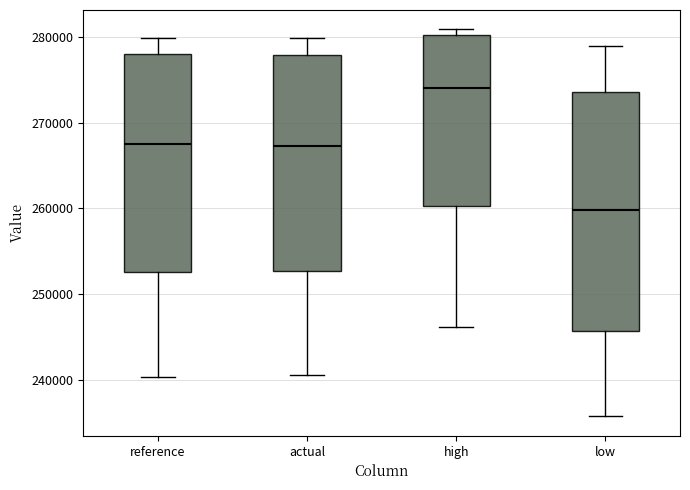

Reading left to right, transcribe this box plot: for each box, give where its median line is, the range the box spans, and where its two whiskers end, as read against the y-axis. The values are not printed on the chart, so give them approximately, as read against the axis.

reference: median 267000, box 253000 to 278000, whiskers 240000 to 280000
actual: median 267000, box 253000 to 278000, whiskers 241000 to 280000
high: median 274000, box 260000 to 280000, whiskers 246000 to 281000
low: median 260000, box 246000 to 274000, whiskers 236000 to 279000